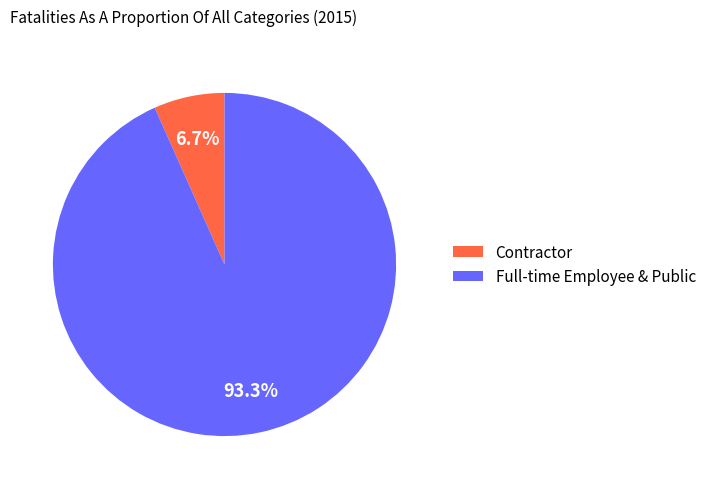

Rank the categories by value from highest to lowest.

Full-time Employee & Public, Contractor